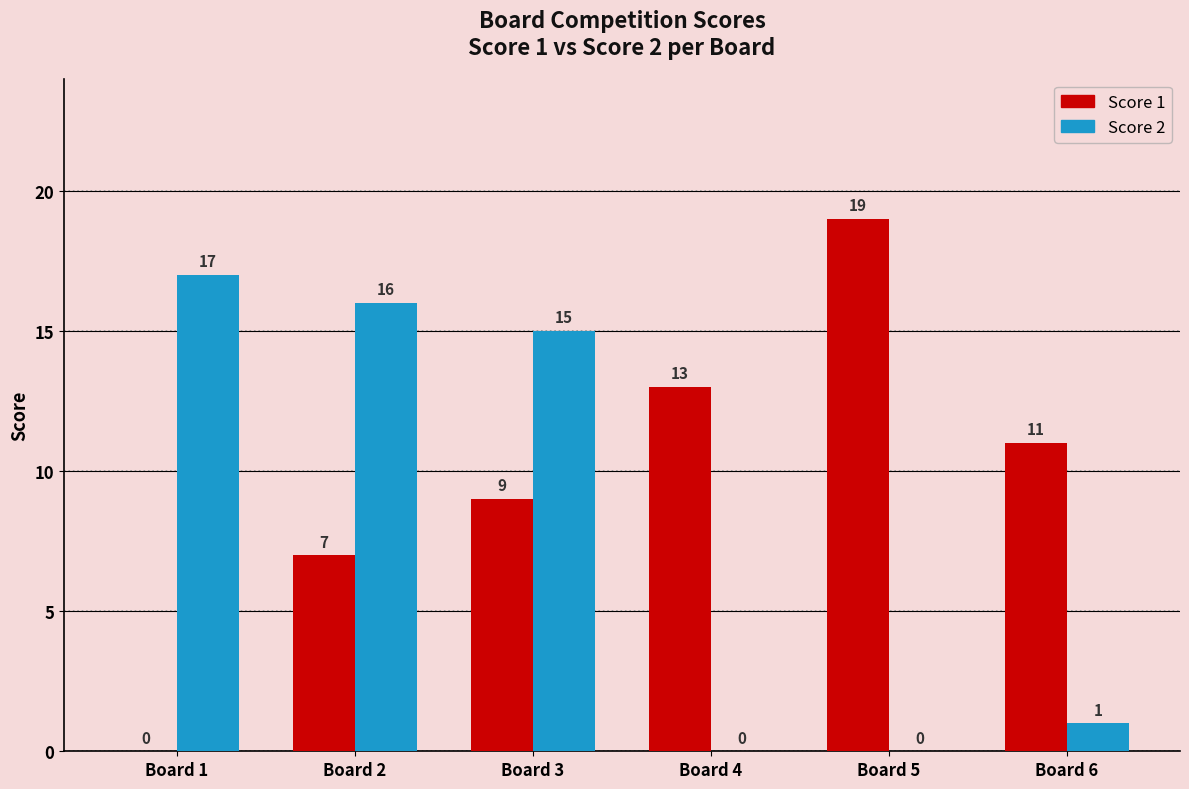

At which label is Score 1 closest to 9?

Board 3